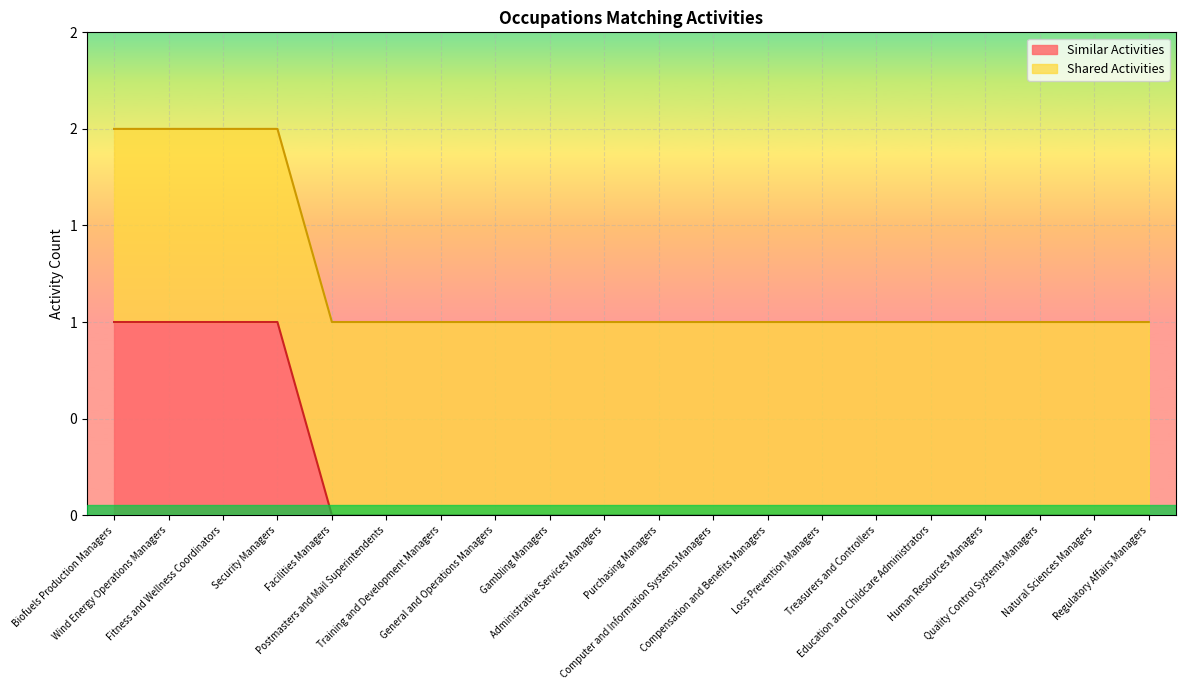

Between Human Resources Managers and Gambling Managers, which is larger?

Human Resources Managers